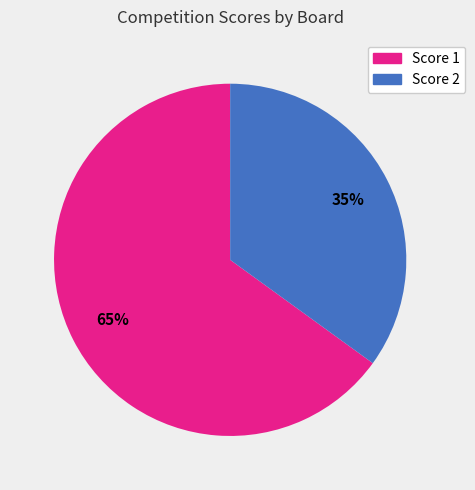

To the nearest percent, what is the average slice percentage?

50%